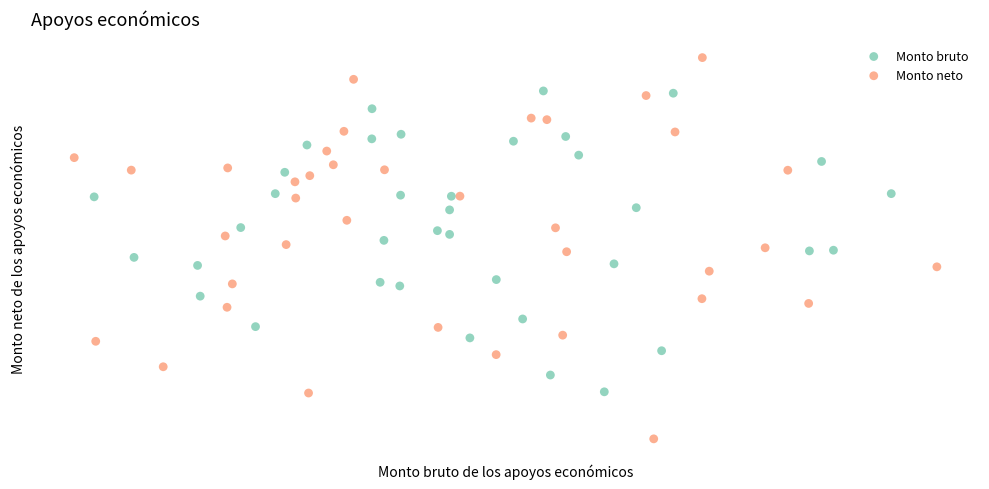

Which series reaches the maximum Y coordinate?

Monto neto